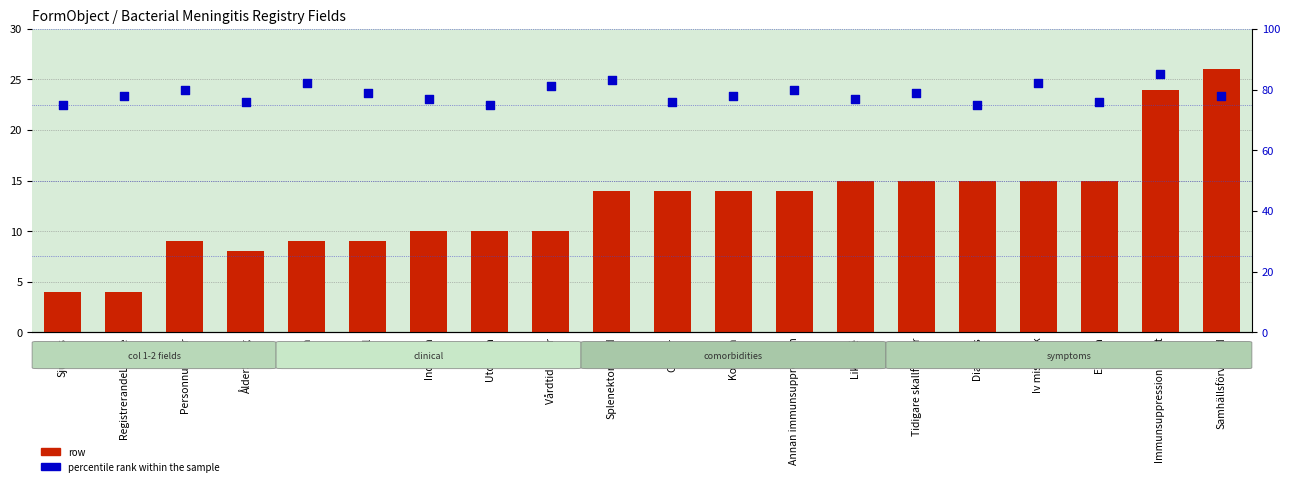

Is the value of percentile rank within the sample at Tidigare skallfraktur greater than the value of row at Personnummer?

Yes